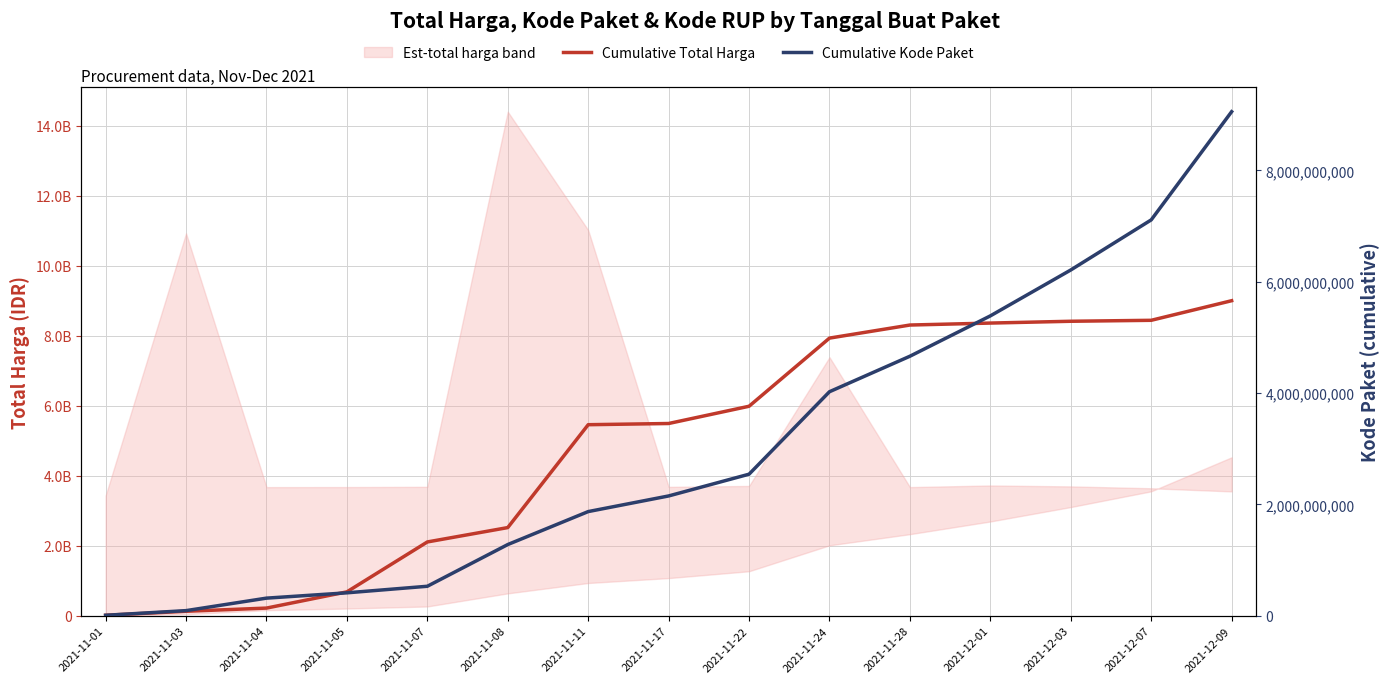

What is the difference between the second highest and second lowest values in the Cumulative Total Harga series?

8314460240